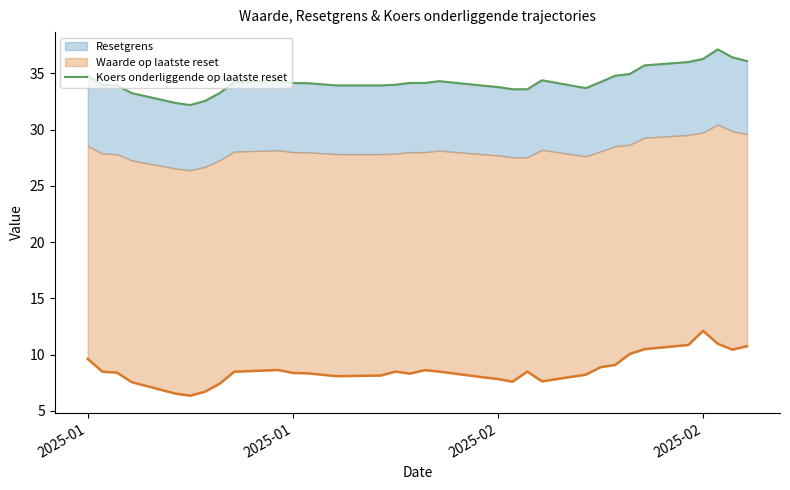

True or false: the data shows 36.3 at 2025-02.

True